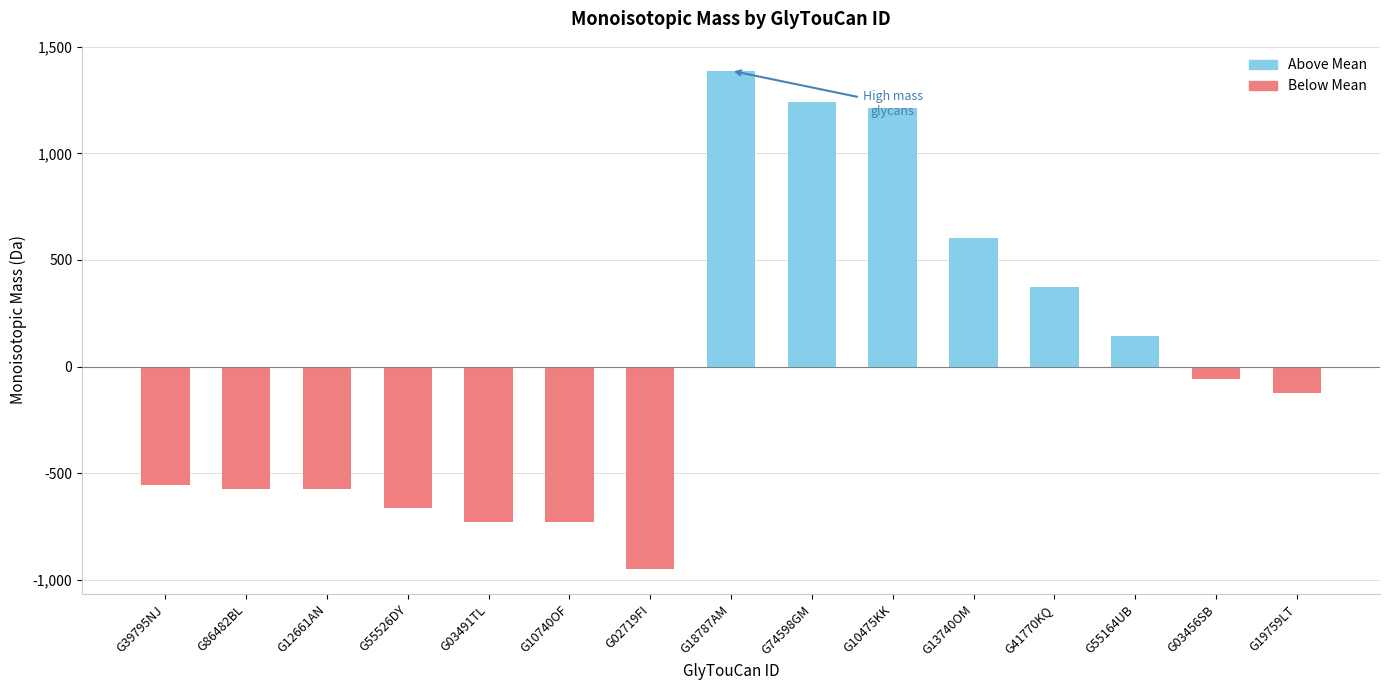

How many values are below zero?

9